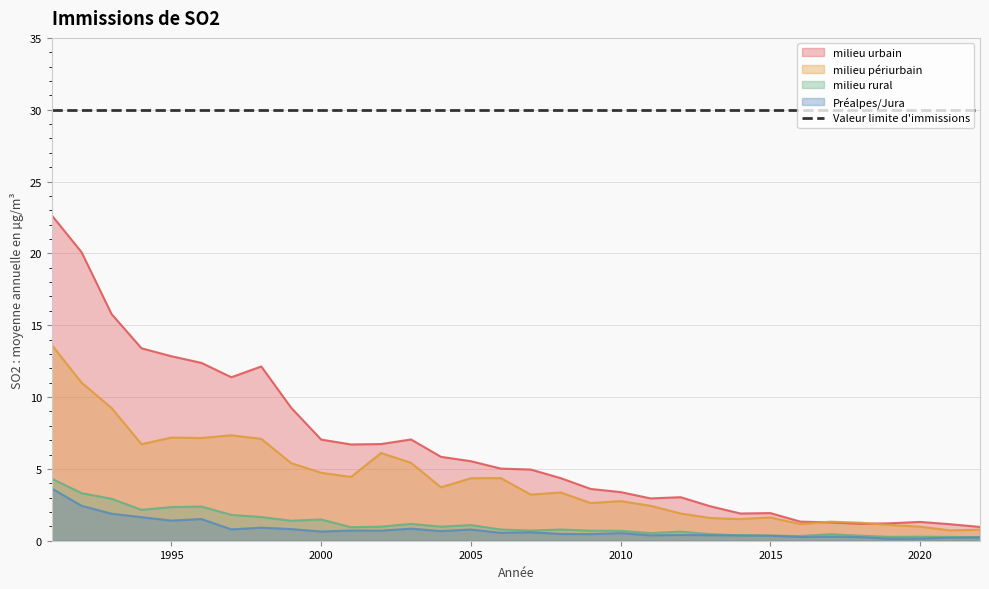

What is the difference between the highest and lowest values at 2005?

29.2